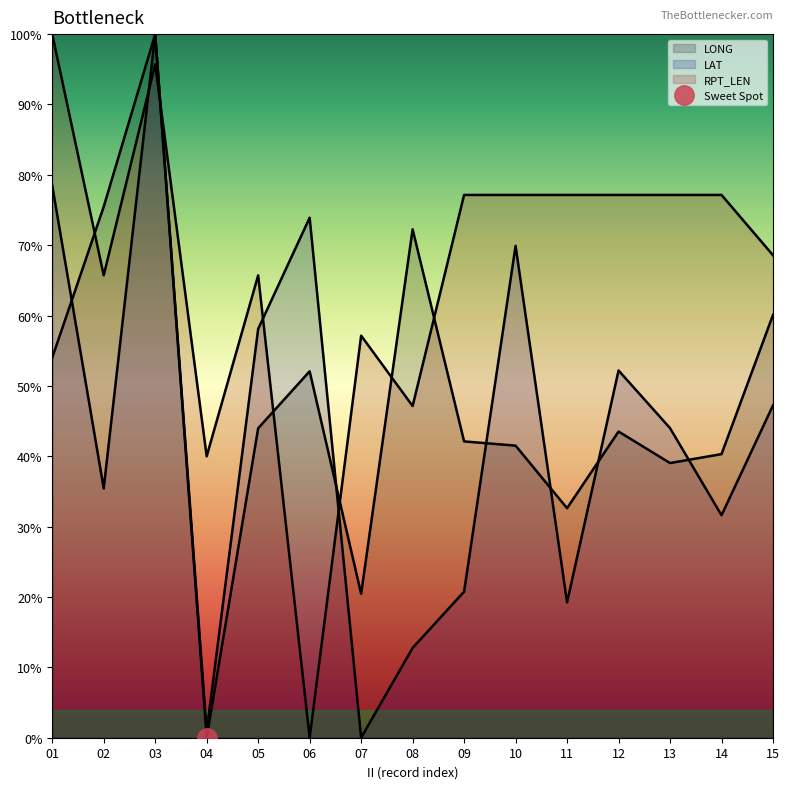

Which series ends up on top after the final intersection of LAT and LONG?

LONG